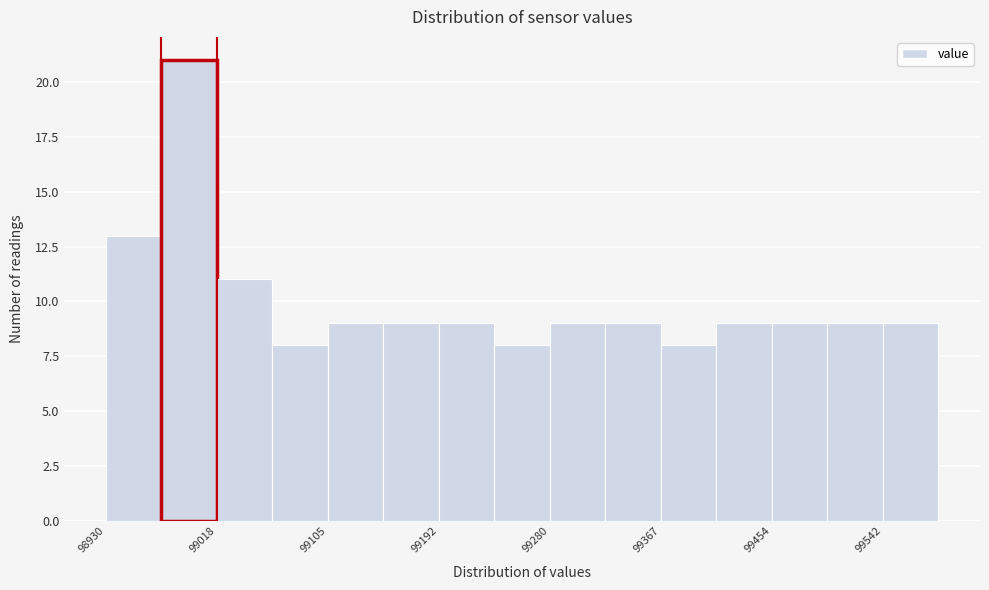

Reading left to right, transcribe this chart: for each bar, give the range it covers on the x-axis and its height. Neither the bar edges nor the heights are printed on the chart, so give them approximately, as read against the axes.

98930 to 98970: 13
98970 to 99020: 21
99020 to 99060: 11
99060 to 99100: 8
99100 to 99150: 9
99150 to 99190: 9
99190 to 99240: 9
99240 to 99280: 8
99280 to 99320: 9
99320 to 99370: 9
99370 to 99410: 8
99410 to 99450: 9
99450 to 99500: 9
99500 to 99540: 9
99540 to 99590: 9